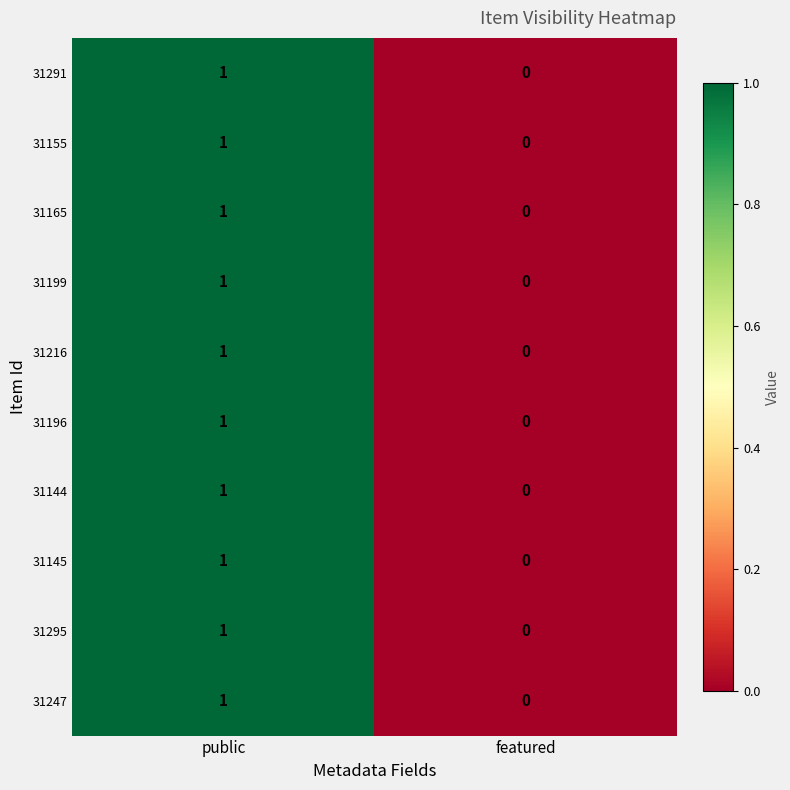

What is the greatest value displayed?

1